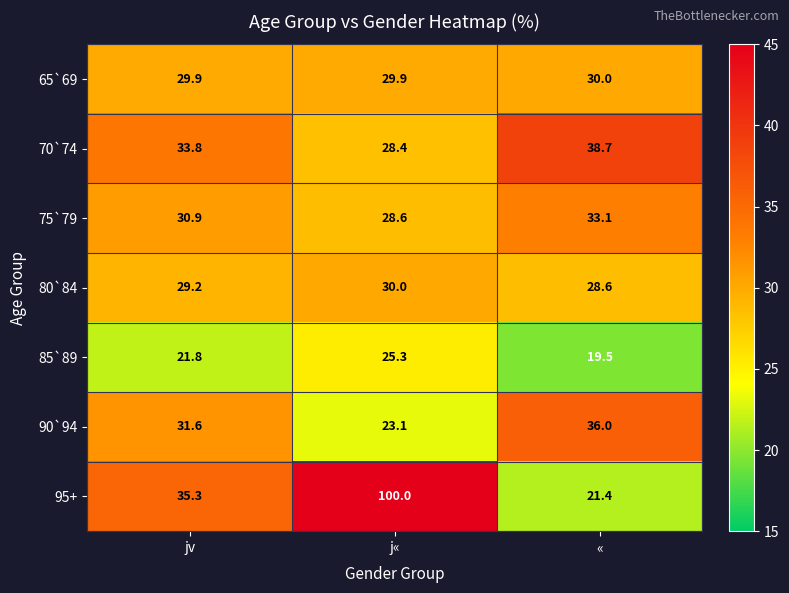

Which series has the widest spread of values?

95+